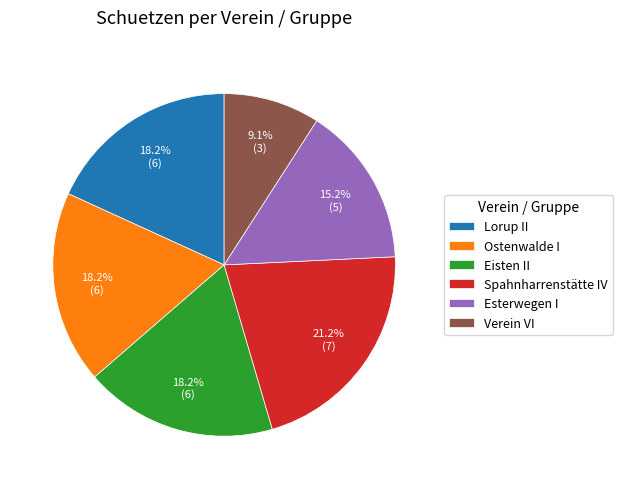

Is the sum of Eisten II and Lorup II greater than half?

No